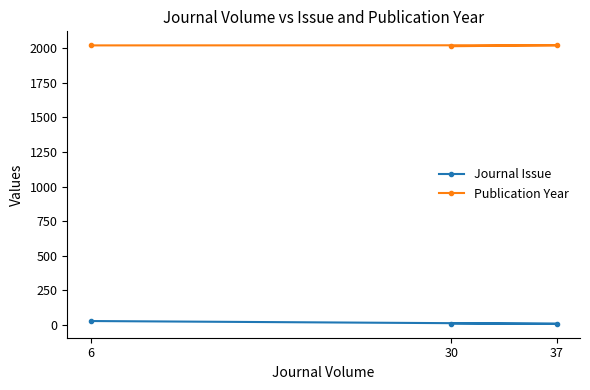

Rank the series at 37 from lowest to highest value.

Journal Issue, Publication Year